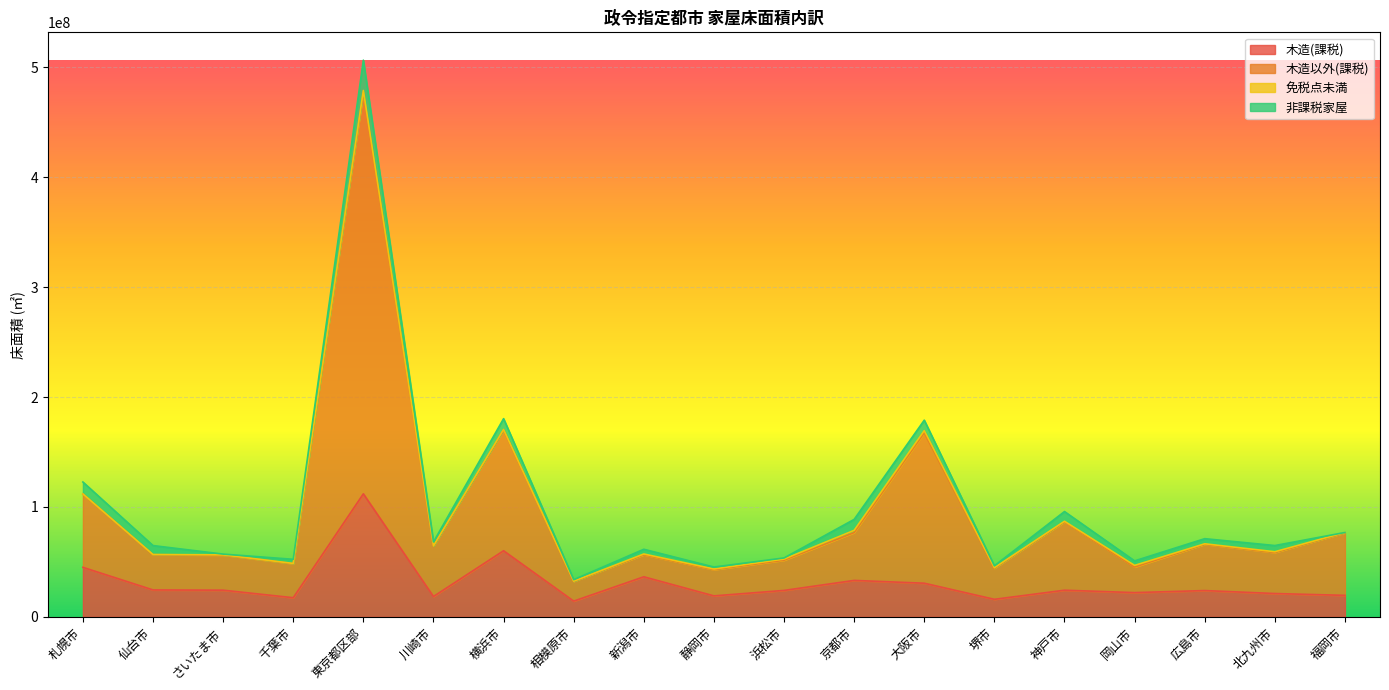

Which series has the largest total across all categories?

木造以外(課税)